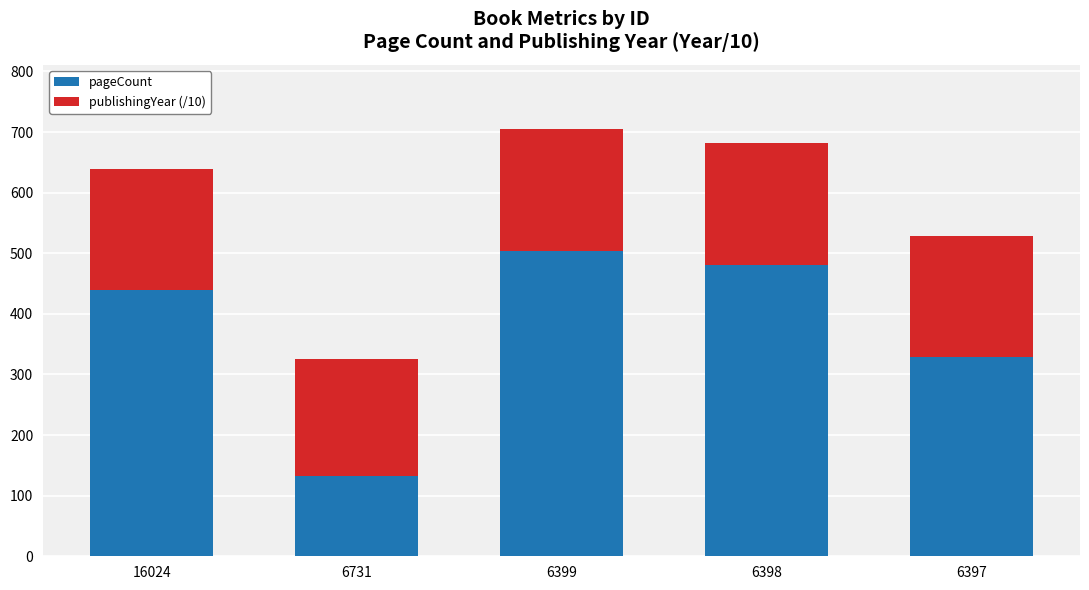

How many distinct data groups are displayed?

2